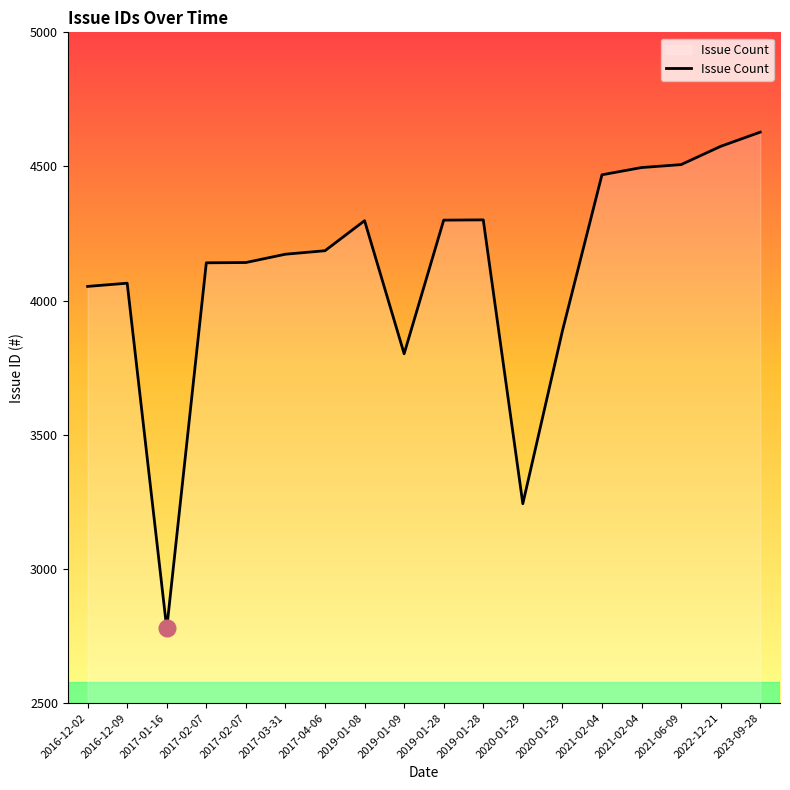

Reading right to left, extract all data points from this chart.

4628	4575	4507	4496	4469	3887	3243	4301	4300	3802	4298	4186	4173	4142	4141	2778	4065	4053